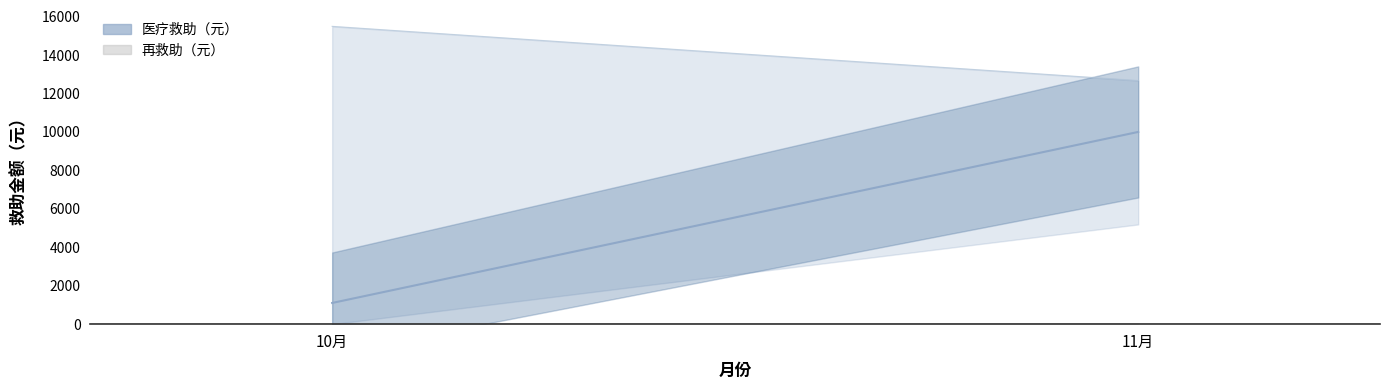

What is the spread (max minus min) of values at 11月?

9999.1